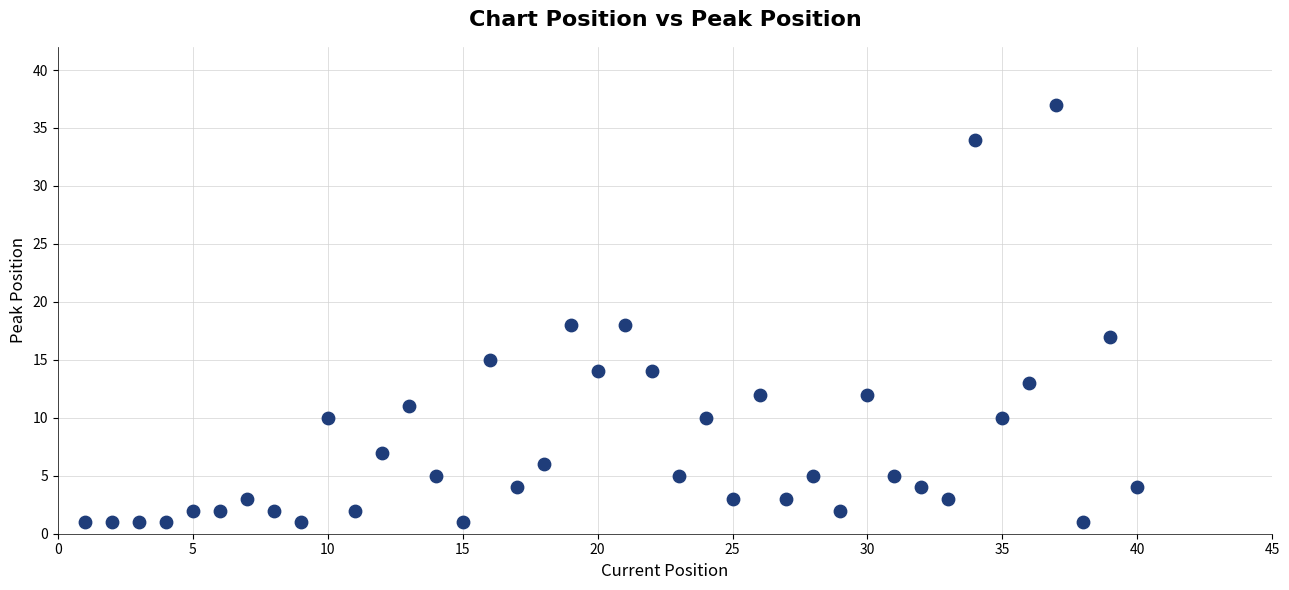

What is the range of Y values (max minus min)?

36